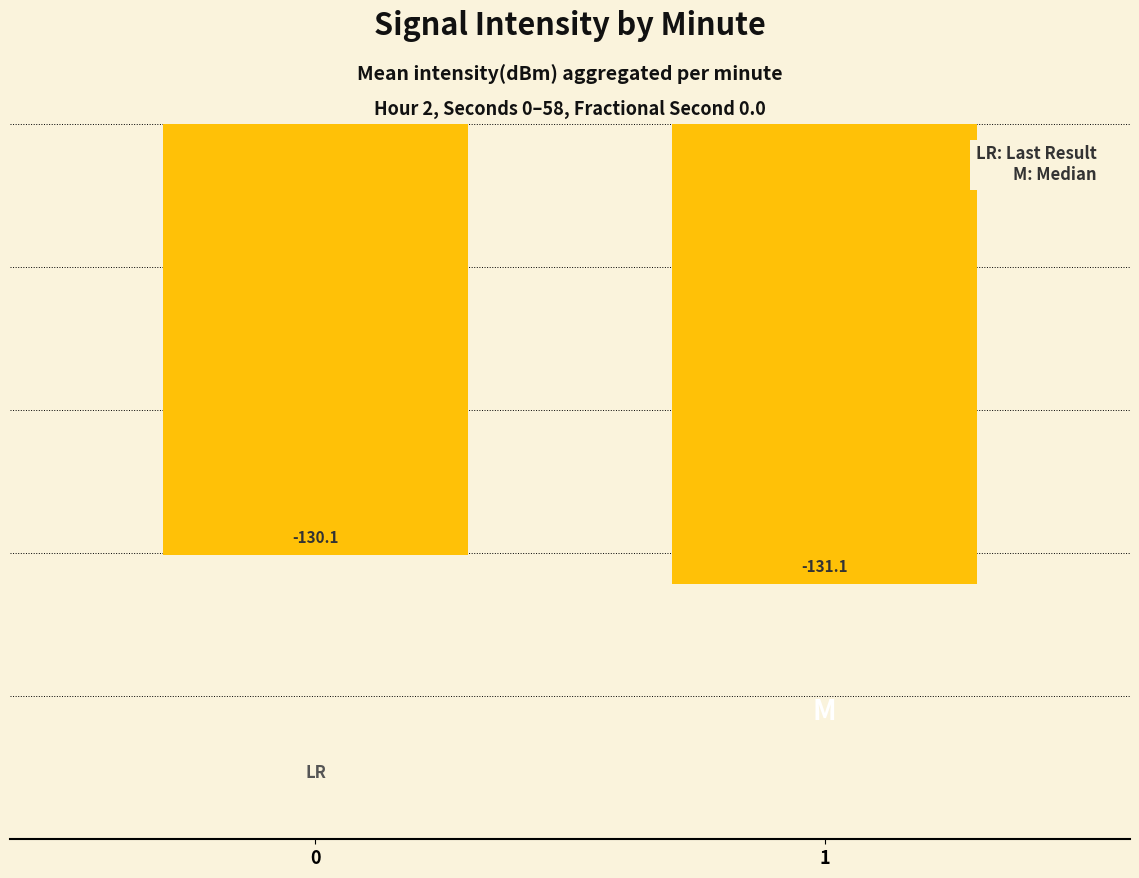

Read the value at 1.

-131.1